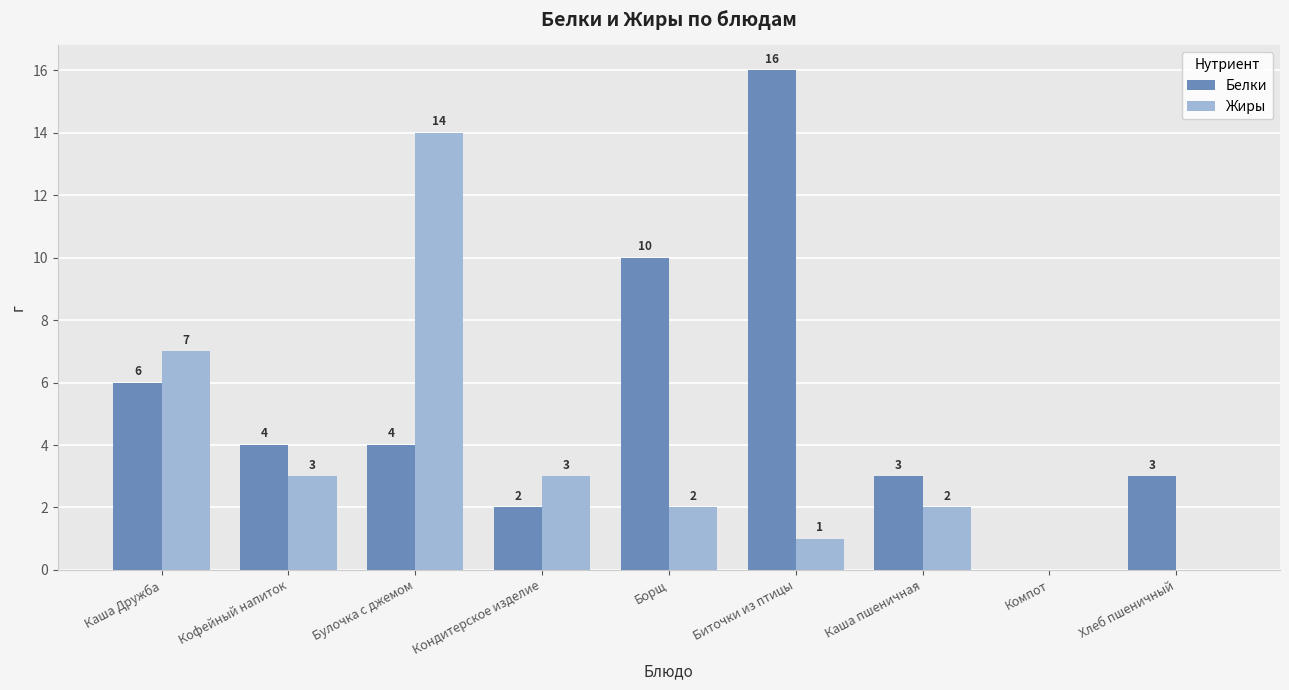

At which category does the chart reach its peak across all series?

Биточки из птицы